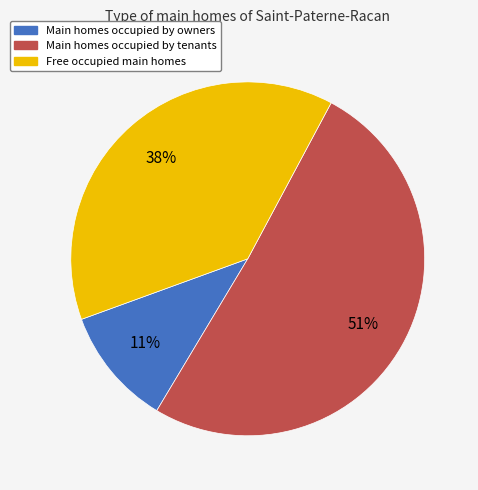

To the nearest percent, what is the difference between the largest and smallest slice percentages?

40%